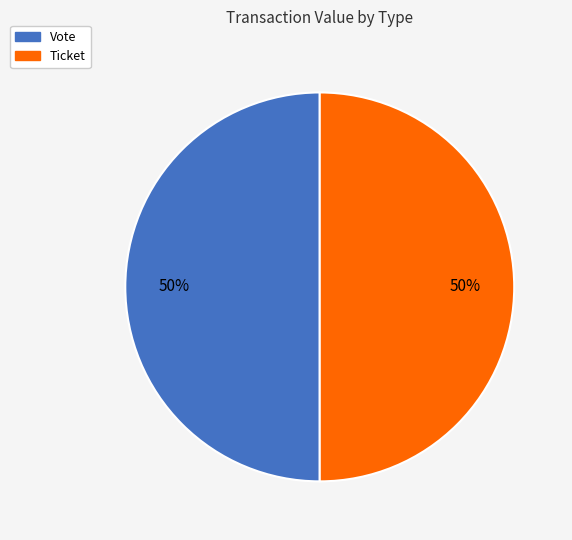

Do Ticket and Vote together represent more than half of the pie?

Yes